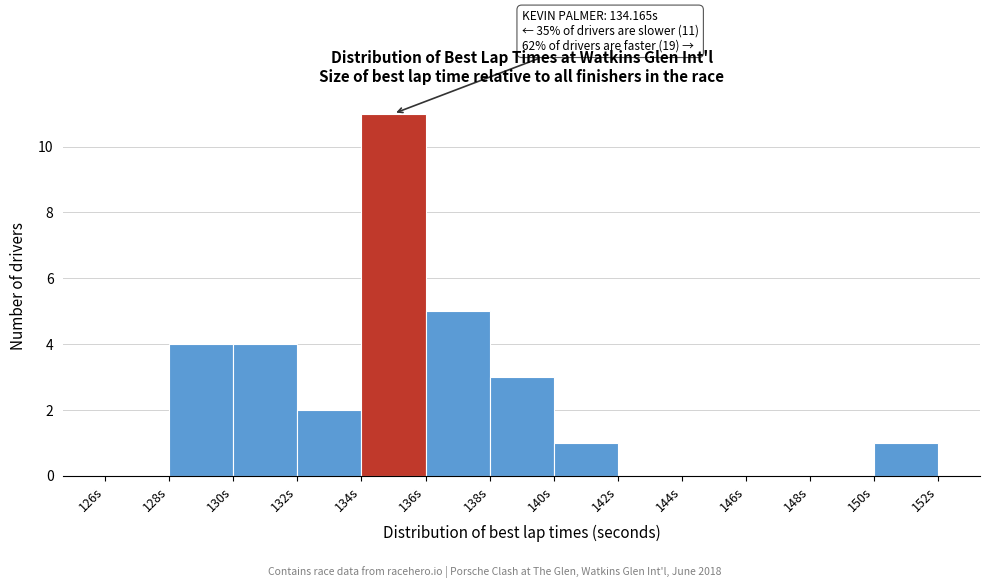

Which range on the x-axis has the tallest bar?

134 to 136